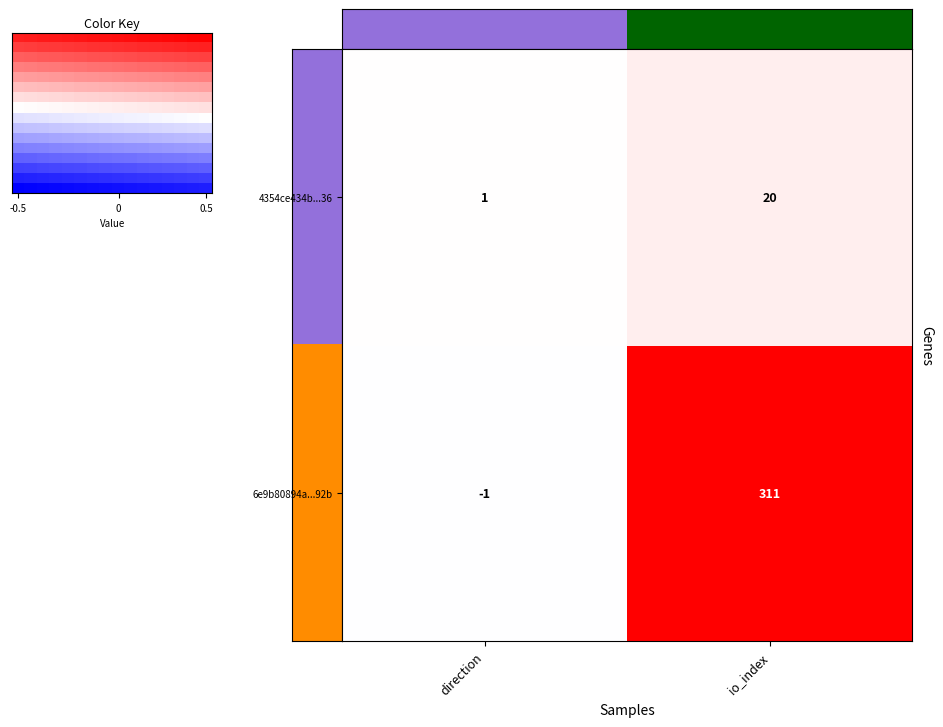

At which label does 4354ce434b...36 reach its peak?

io_index